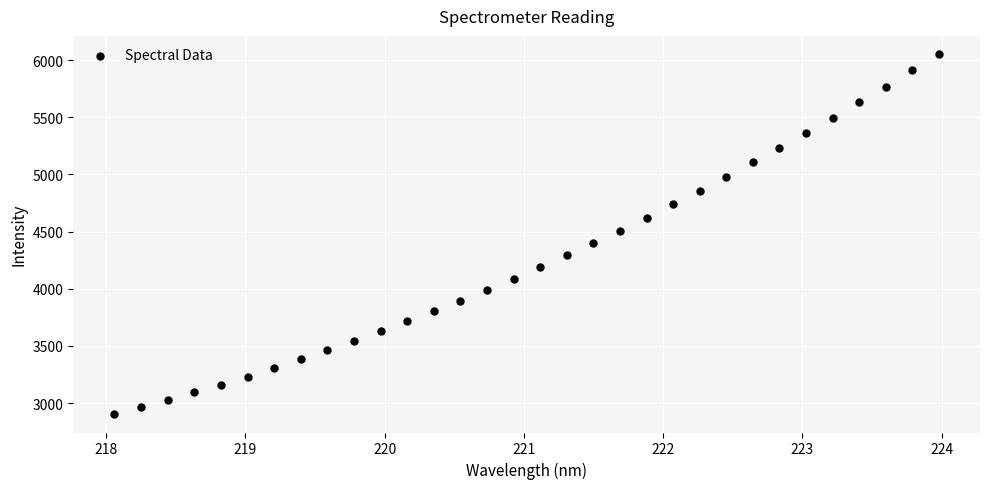

What is the range of Y values (max minus min)?

3153.1